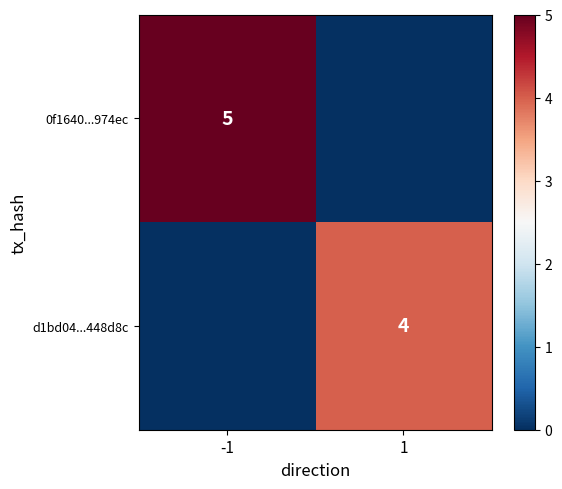

Is it true that d1bd04...448d8c equals 4 at 1?

True